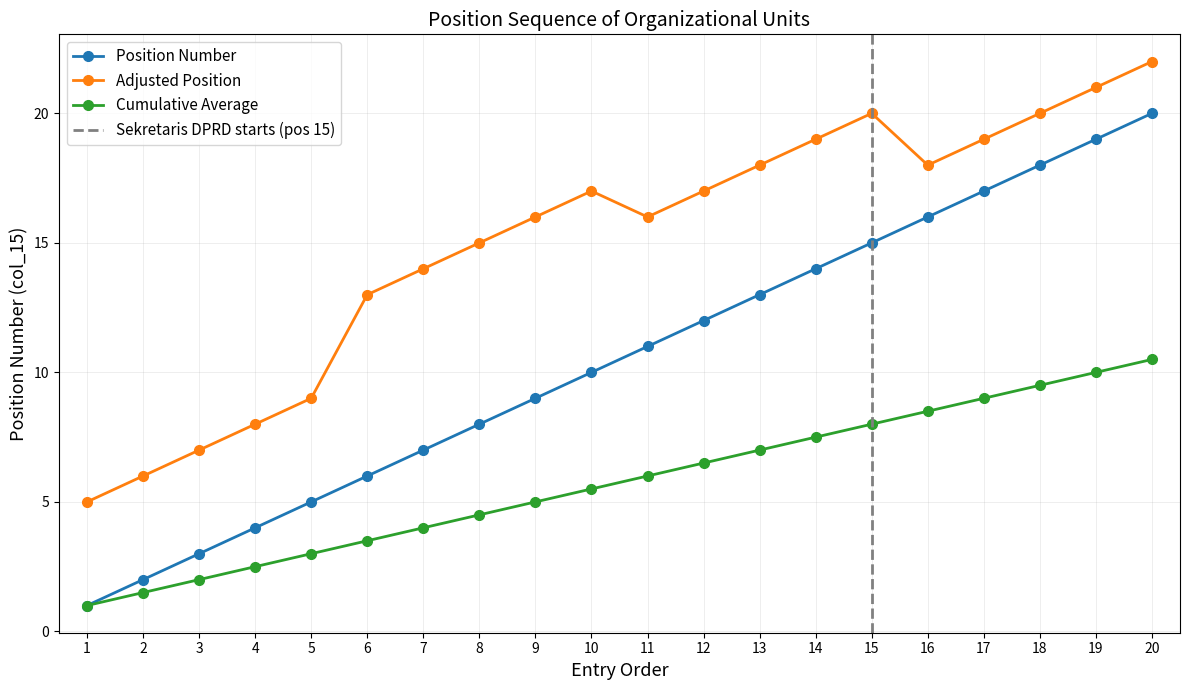

What is the approximate value of Cumulative Count at 18?

9.5